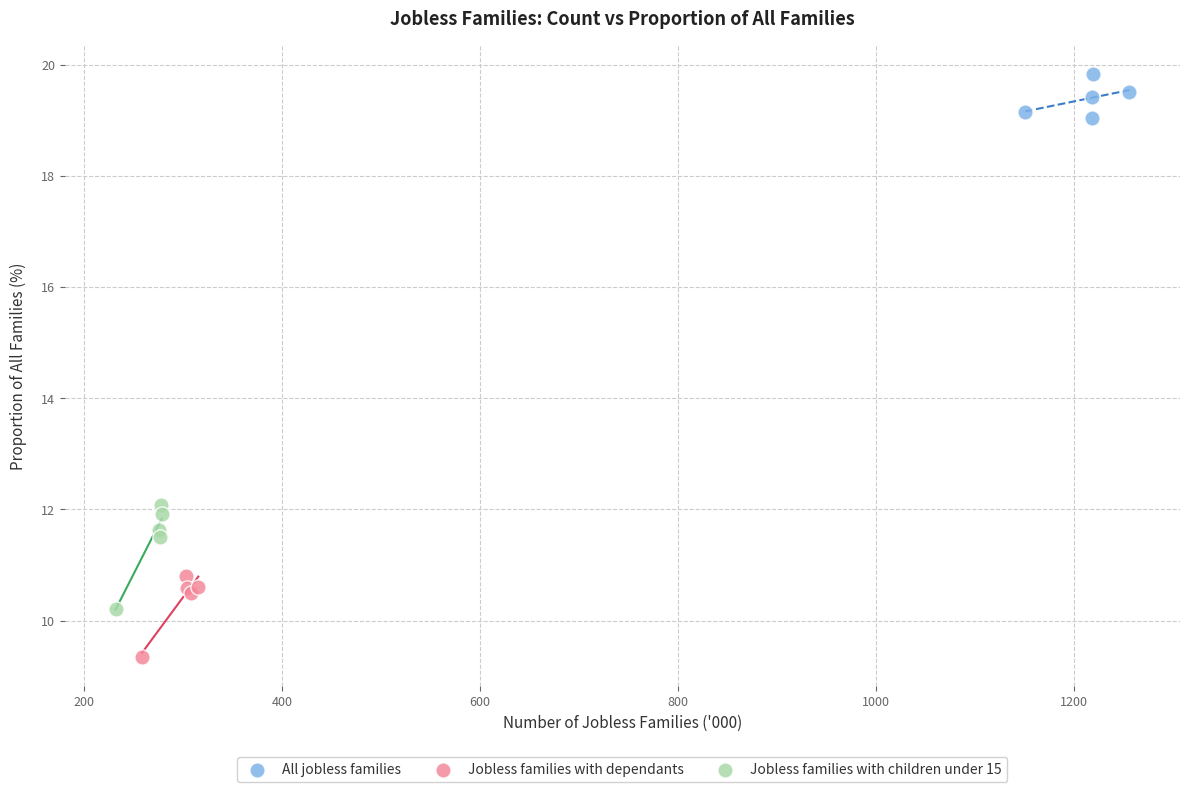

Which series contains the lowest Y value?

Jobless families with dependants